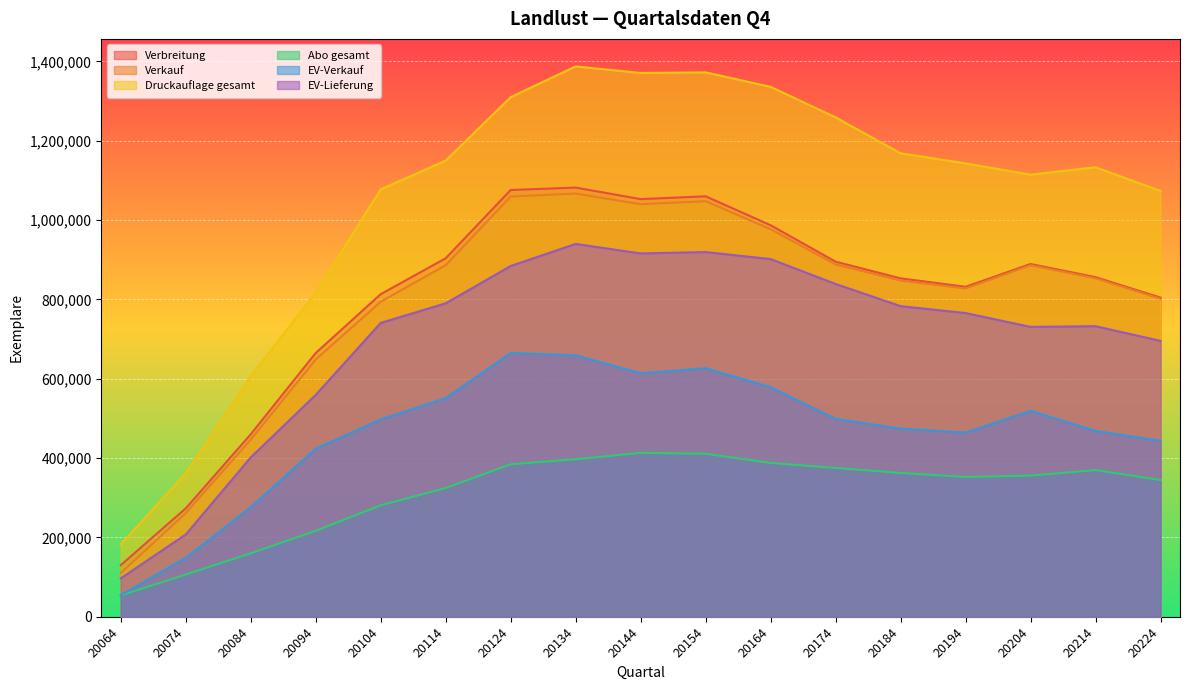

At which label does Druckauflage gesamt first exceed 1143000?

20114